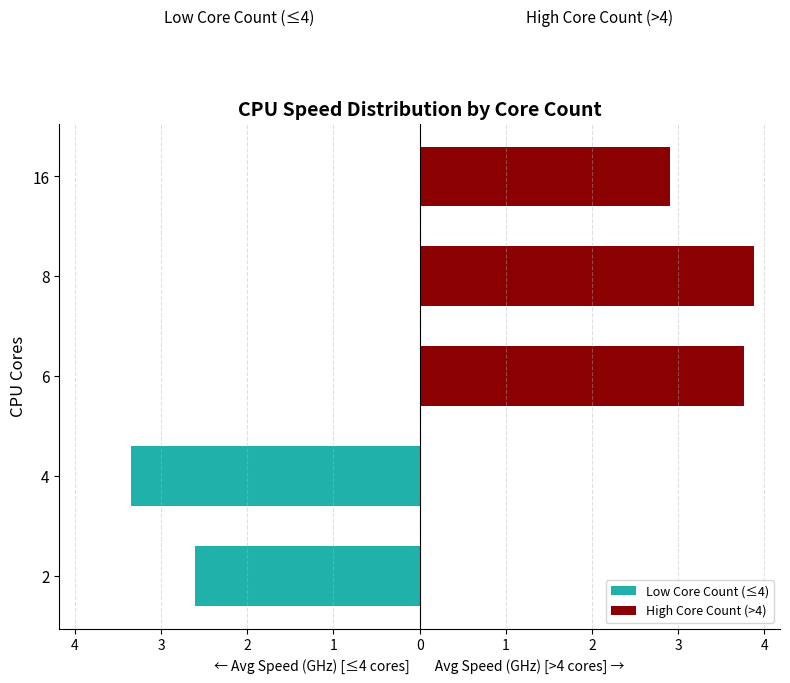

What is the sum of the High Core Count (>4) values at 16 and 8?

6.8